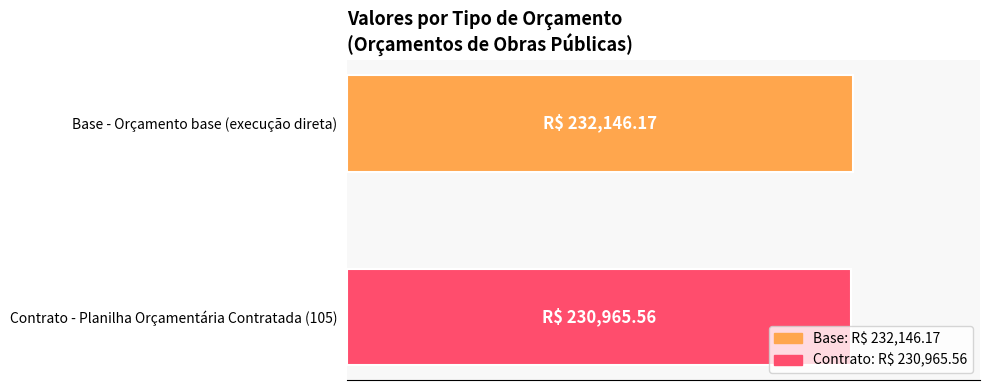

Are the bars grouped side by side (vs. stacked)?

No